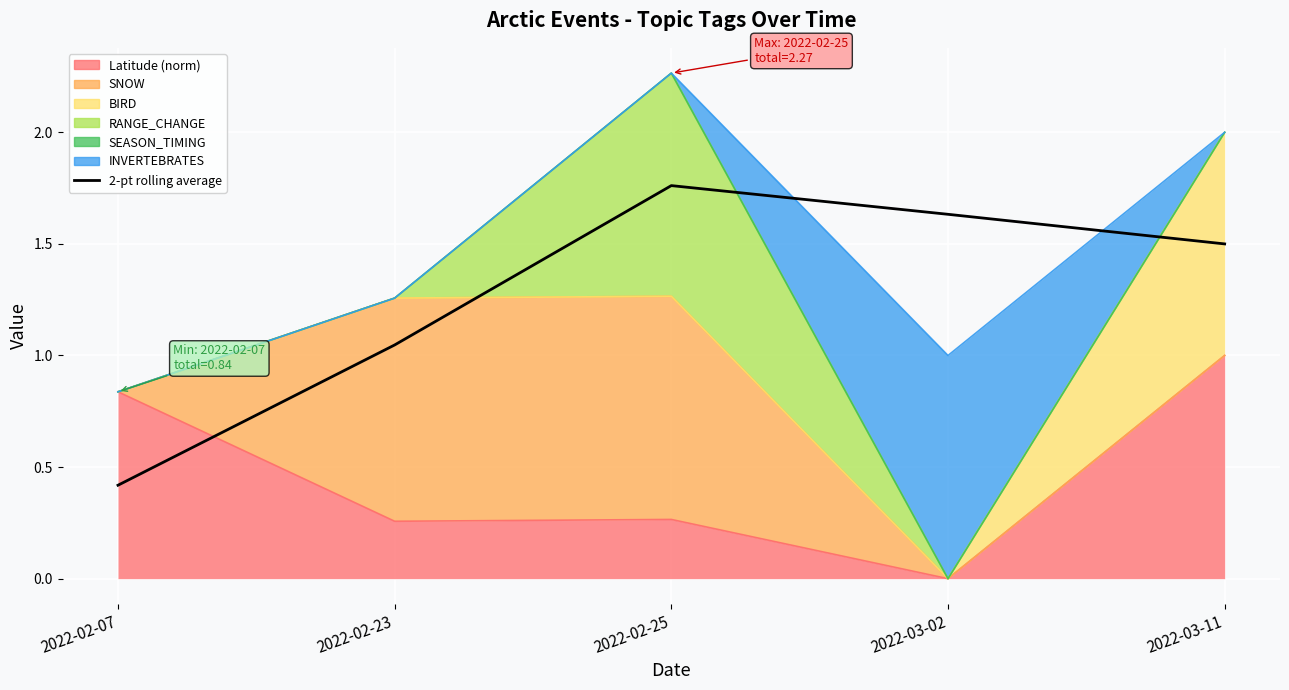

What is the maximum value shown in the chart?

1.8